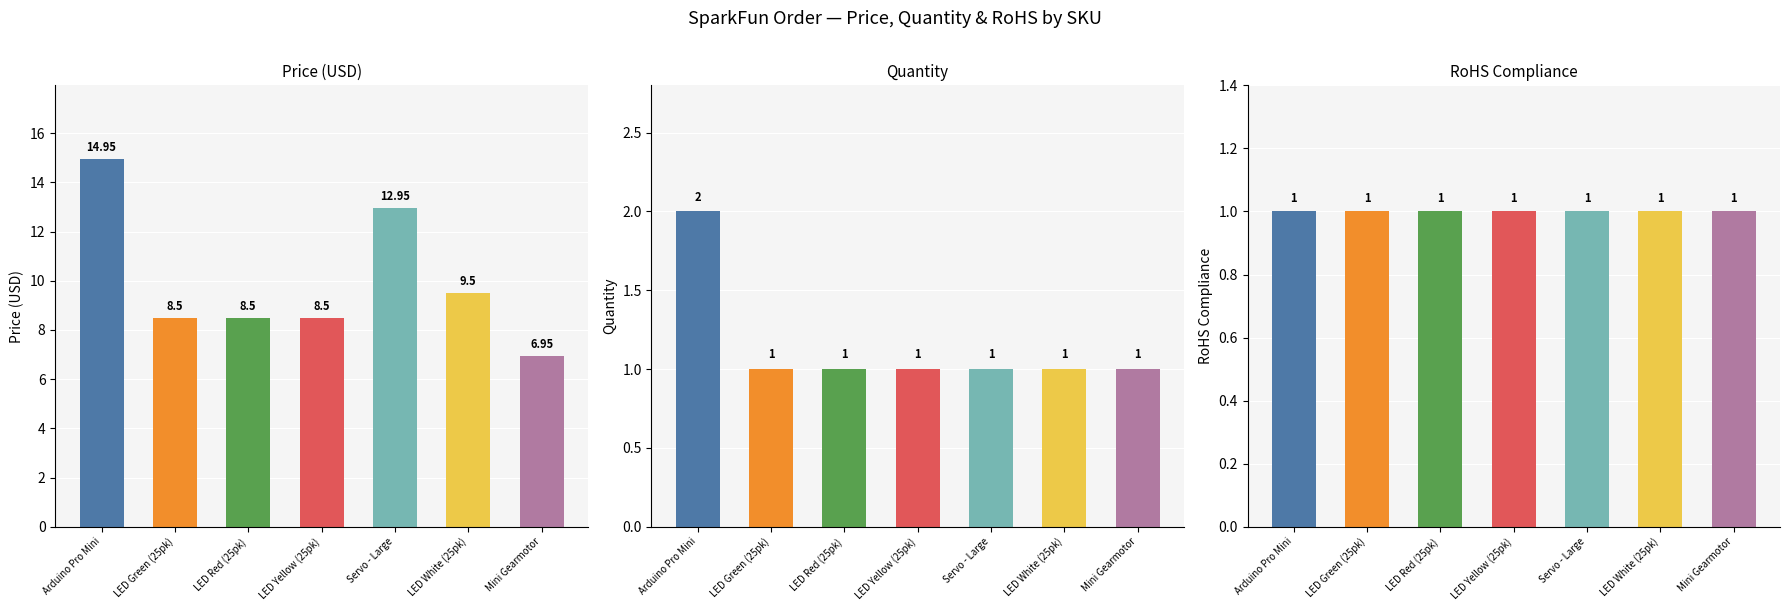

What is the sum of all Price (USD) values?

69.8